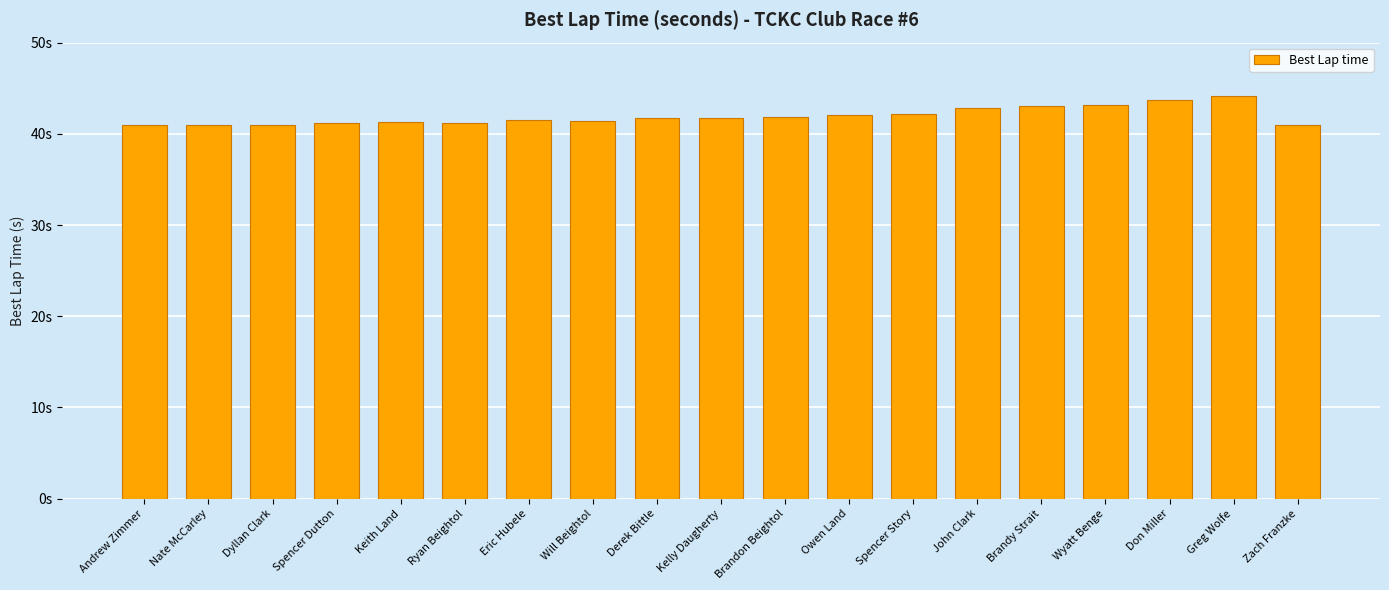

Reading left to right, extract all data points from this chart.

Andrew Zimmer=41.0	Nate McCarley=41.0	Dyllan Clark=41.0	Spencer Dutton=41.2	Keith Land=41.3	Ryan Beightol=41.2	Eric Hubele=41.5	Will Beightol=41.4	Derek Bittle=41.8	Kelly Daugherty=41.8	Brandon Beightol=41.8	Owen Land=42.1	Spencer Story=42.2	John Clark=42.8	Brandy Strait=43.0	Wyatt Benge=43.2	Don Miller=43.7	Greg Wolfe=44.1	Zach Franzke=40.9